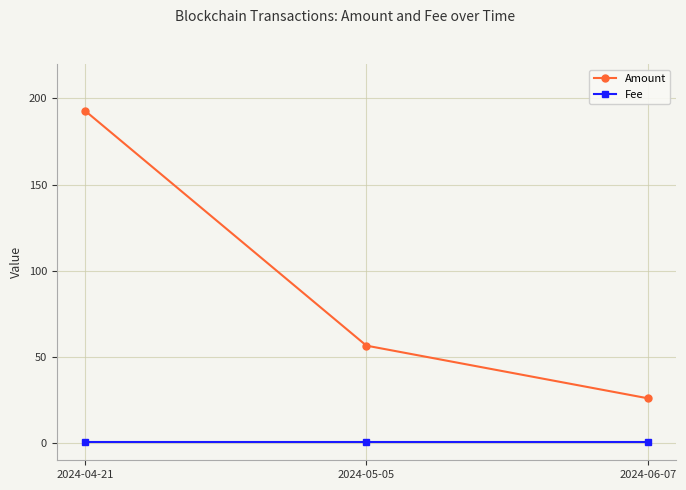

What is the lowest value of the Fee series?

0.5